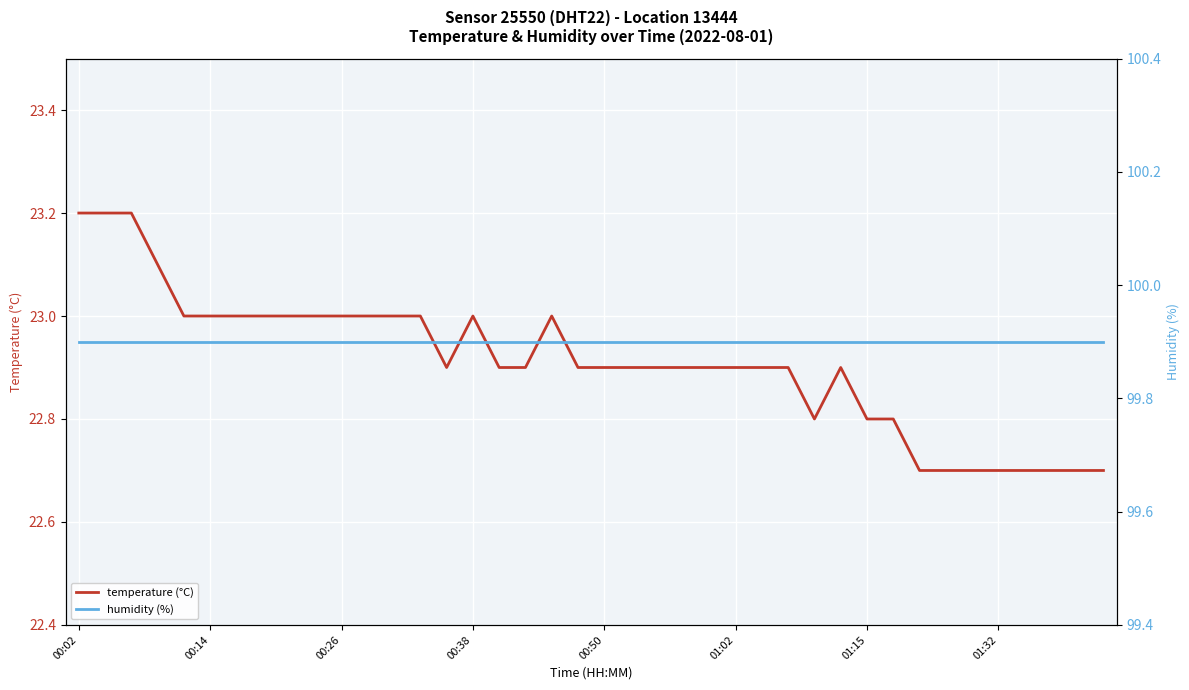

Reading right to left, list all the values displayed in this chart.

temperature (°C): 22.7	22.7	22.7	22.7	22.7	22.7	22.7	22.7	22.8	22.8	22.9	22.8	22.9	22.9	22.9	22.9	22.9	22.9	22.9	22.9	22.9	23.0	22.9	22.9	23.0	22.9	23.0	23.0	23.0	23.0	23.0	23.0	23.0	23.0	23.0	23.0	23.1	23.2	23.2	23.2
humidity (%): 99.9	99.9	99.9	99.9	99.9	99.9	99.9	99.9	99.9	99.9	99.9	99.9	99.9	99.9	99.9	99.9	99.9	99.9	99.9	99.9	99.9	99.9	99.9	99.9	99.9	99.9	99.9	99.9	99.9	99.9	99.9	99.9	99.9	99.9	99.9	99.9	99.9	99.9	99.9	99.9